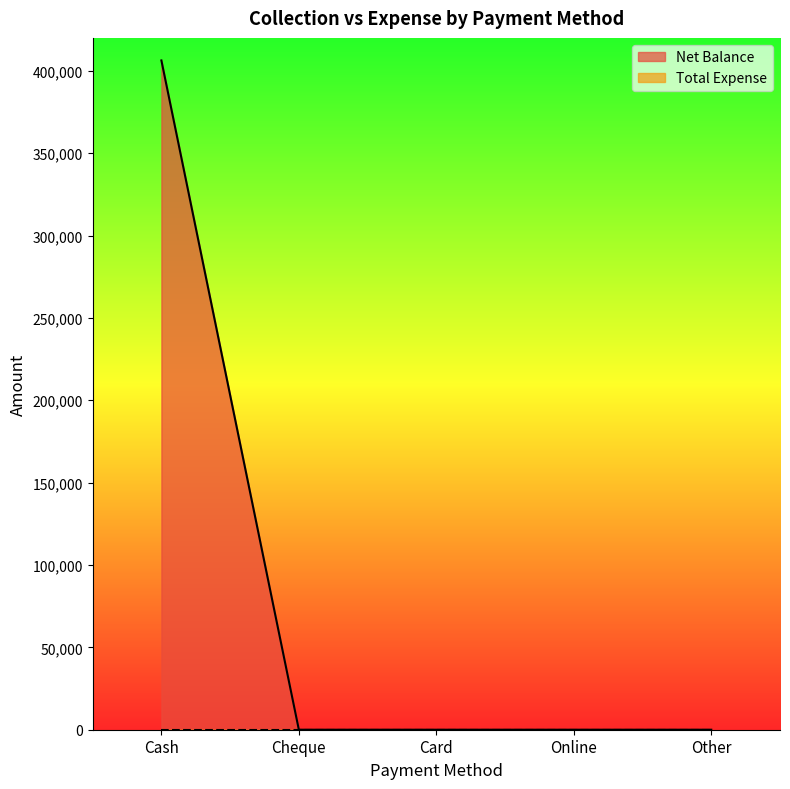

List the labels in order of value, largest first.

Cash, Cheque, Card, Online, Other